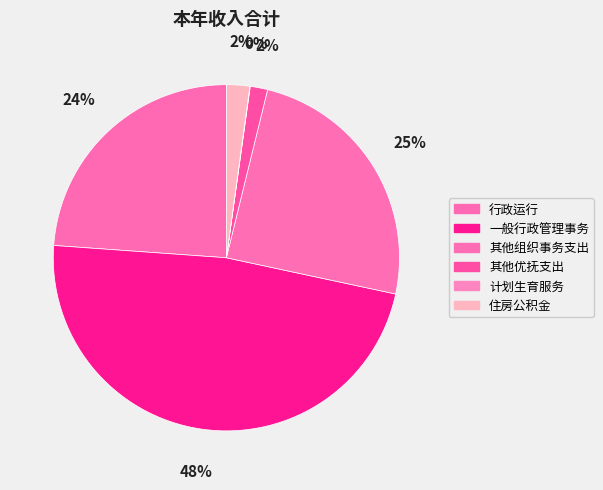

To the nearest percent, what percentage of the pie is 其他组织事务支出?

25%